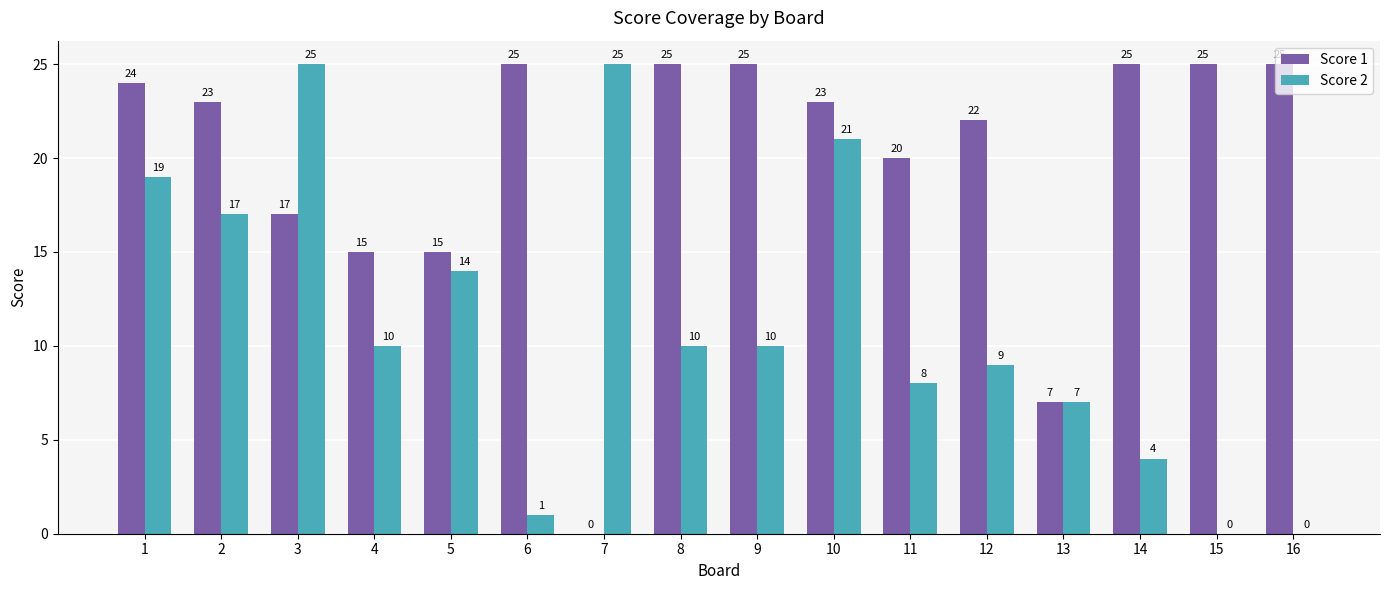

What are all the series names shown in the legend?

Score 1, Score 2